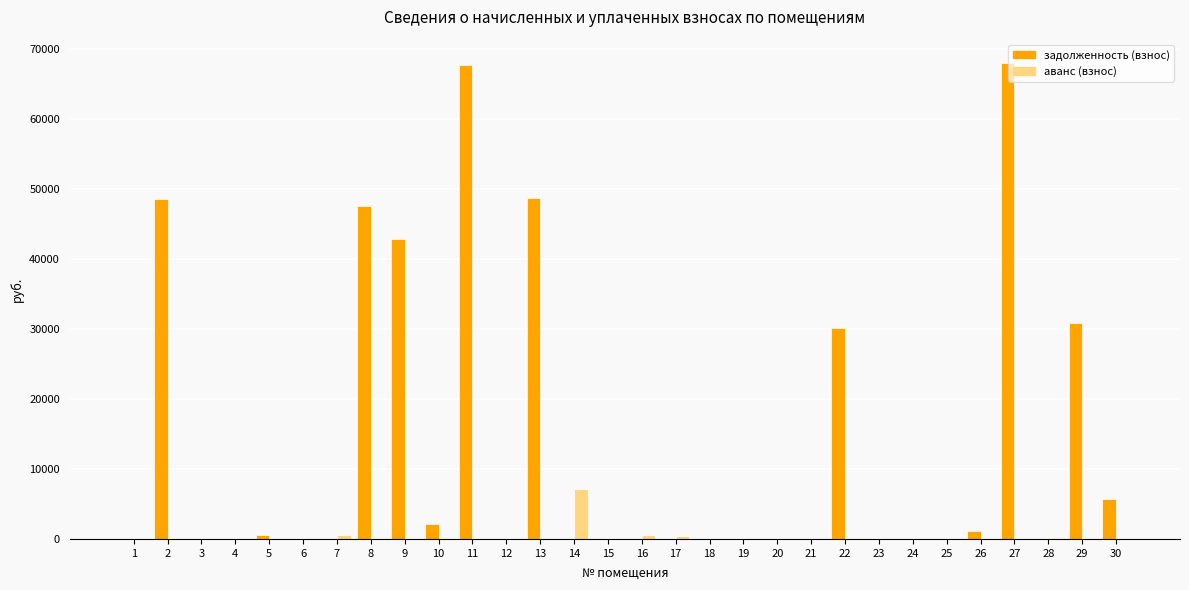

Which series has the largest total across all categories?

задолженность (взнос)